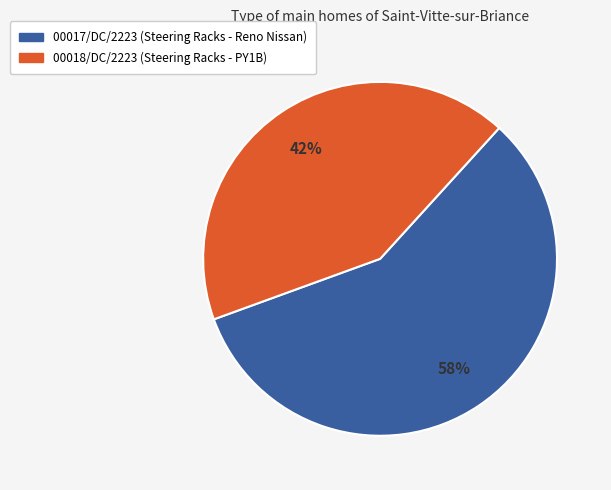

Which category has the biggest portion of the pie?

00017/DC/2223